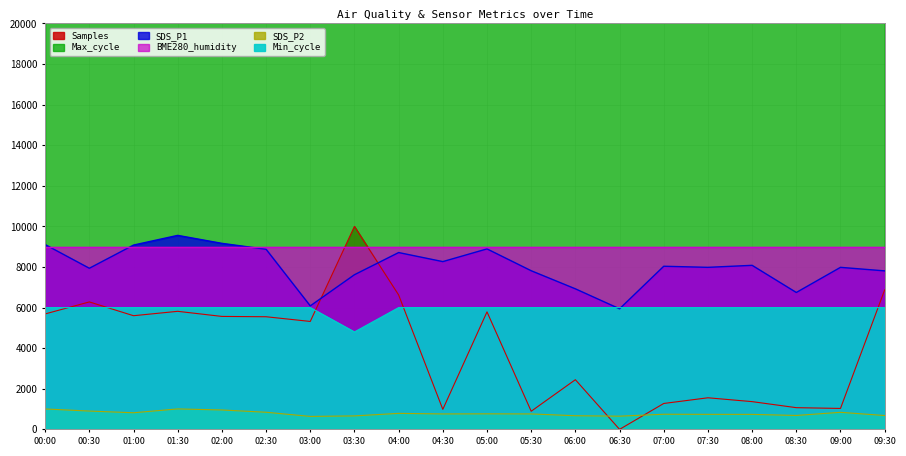

How many data points does each series have?

20